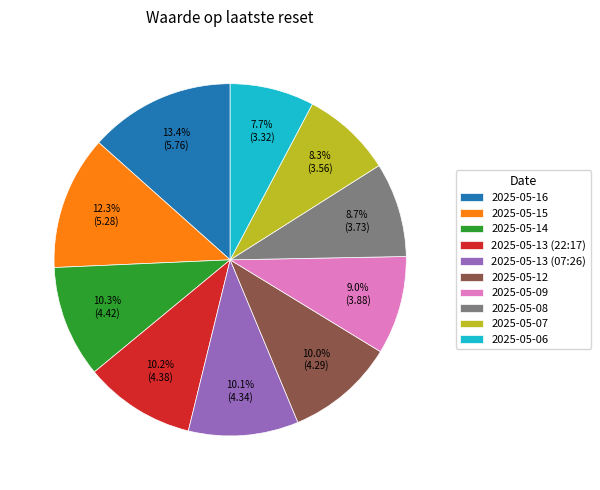

What is the largest slice in the pie chart?

2025-05-16